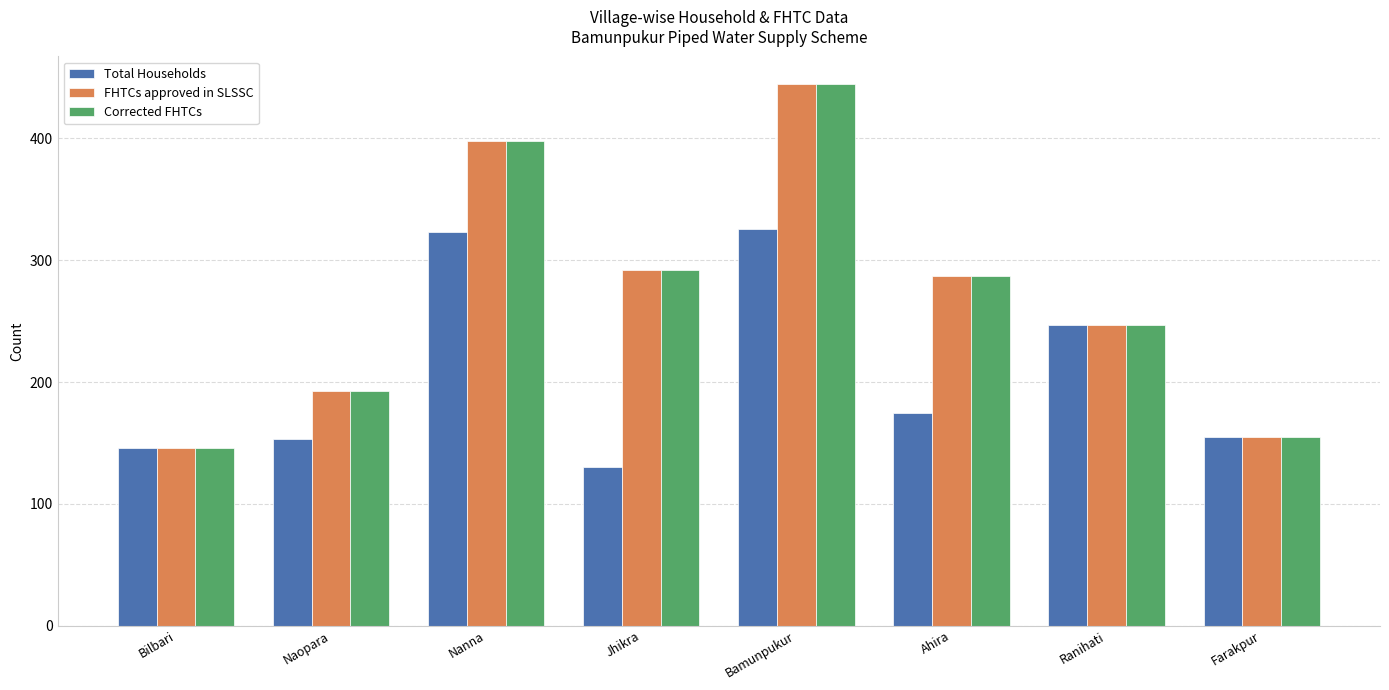

Reading left to right, list all the values displayed in this chart.

Total Households: 146	153	323	130	326	175	247	155
FHTCs approved in SLSSC: 146	193	398	292	445	287	247	155
Corrected FHTCs: 146	193	398	292	445	287	247	155